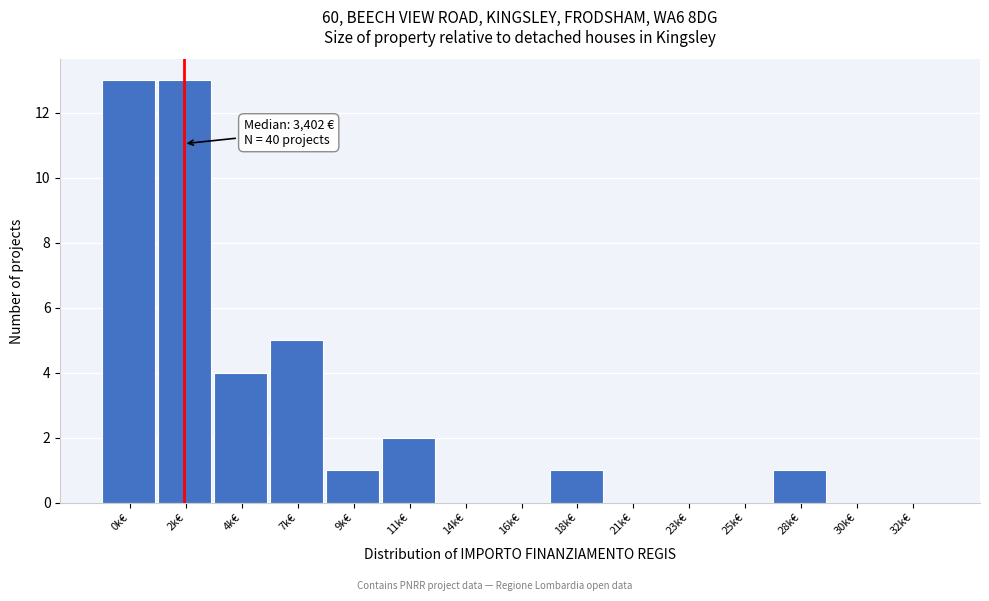

Reading right to left, list all the values displayed in this chart.

32k€=0	30k€=0	28k€=1	25k€=0	23k€=0	21k€=0	18k€=1	16k€=0	14k€=0	11k€=2	9k€=1	7k€=5	4k€=4	2k€=13	0k€=13